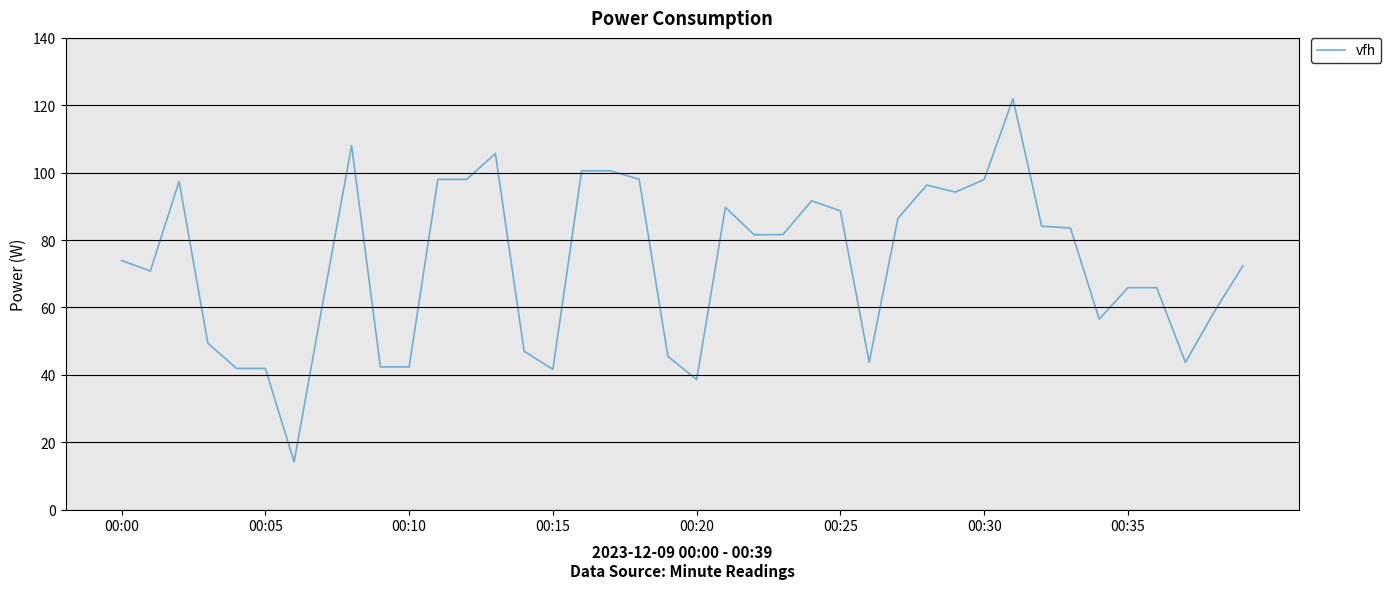

What is the minimum value shown in the chart?

14.2